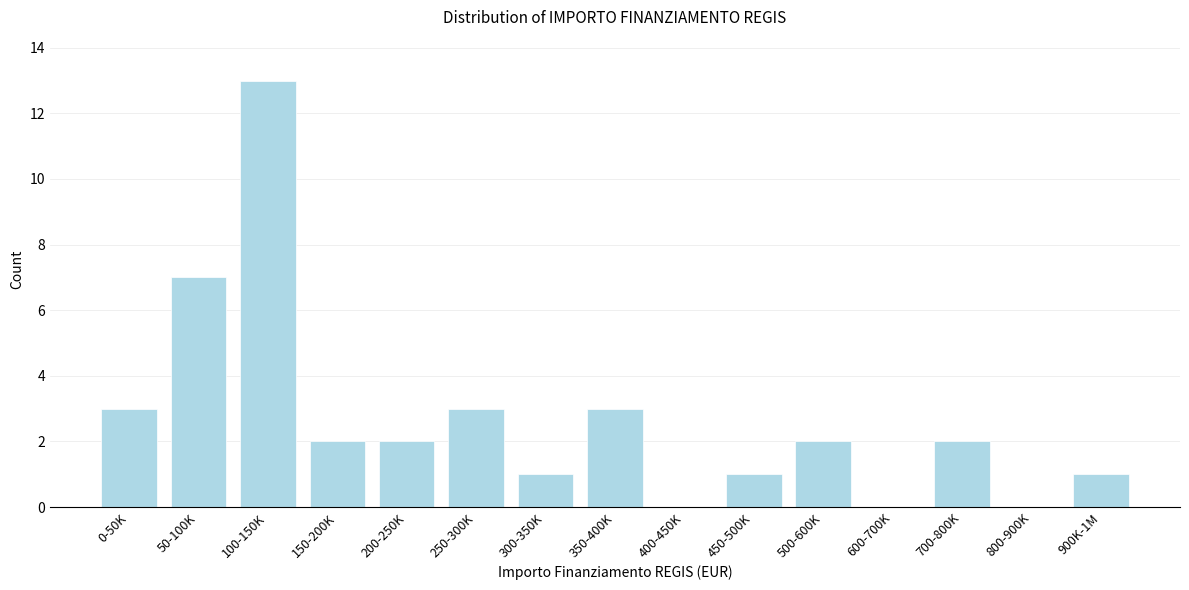

Reading right to left, extract all data points from this chart.

900K-1M=1	800-900K=0	700-800K=2	600-700K=0	500-600K=2	450-500K=1	400-450K=0	350-400K=3	300-350K=1	250-300K=3	200-250K=2	150-200K=2	100-150K=13	50-100K=7	0-50K=3